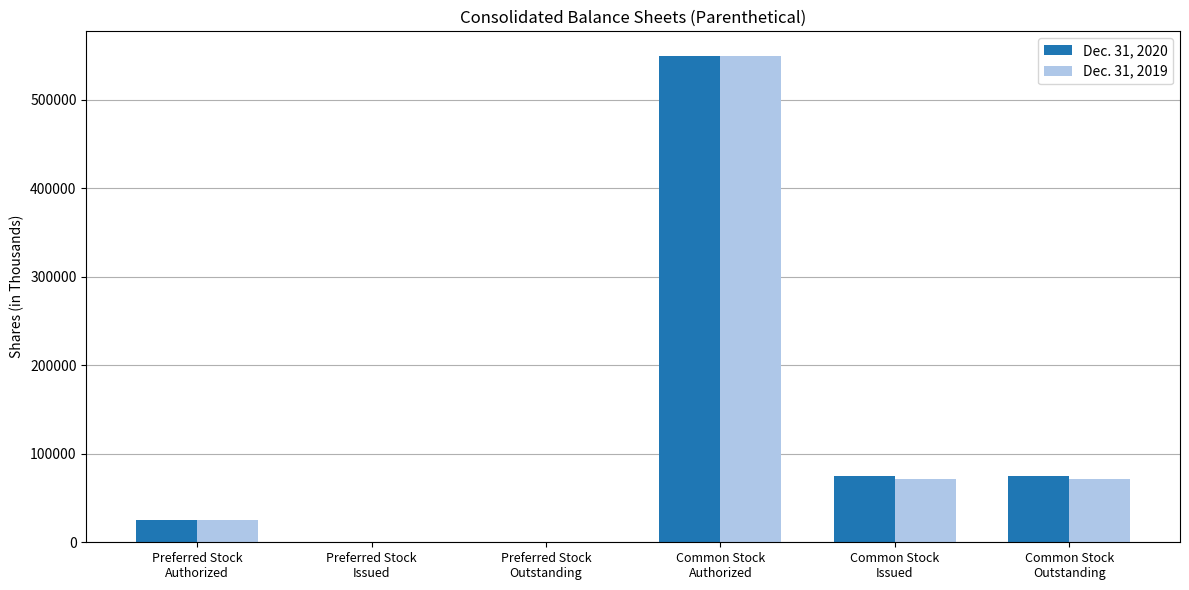

What is the maximum value shown in the chart?

550000